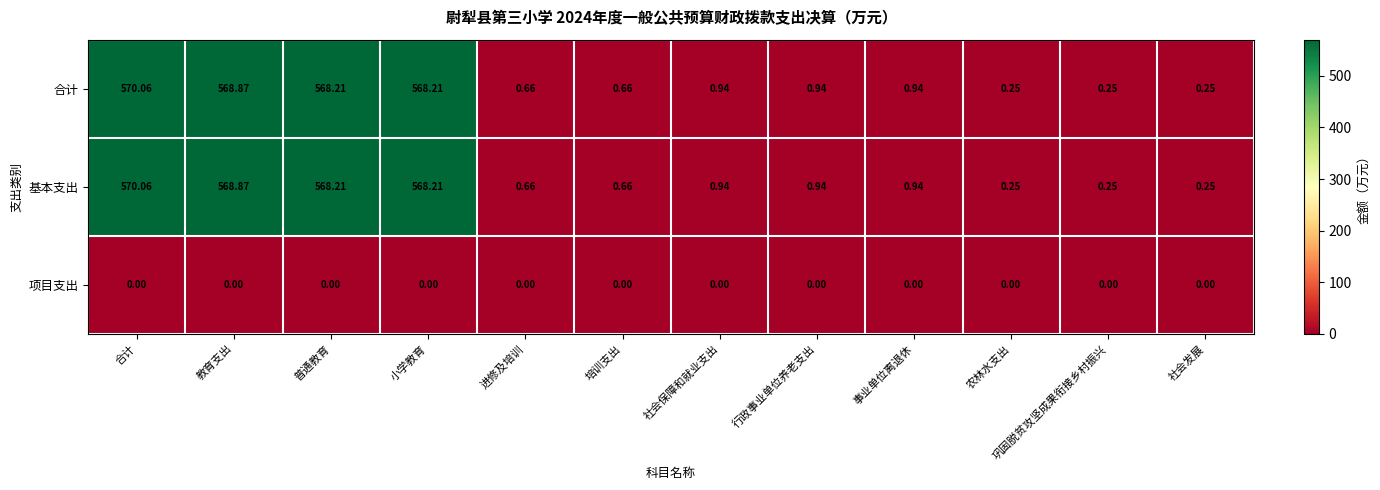

Is the value of 合计 at 合计 greater than the value of 项目支出 at 社会发展?

Yes